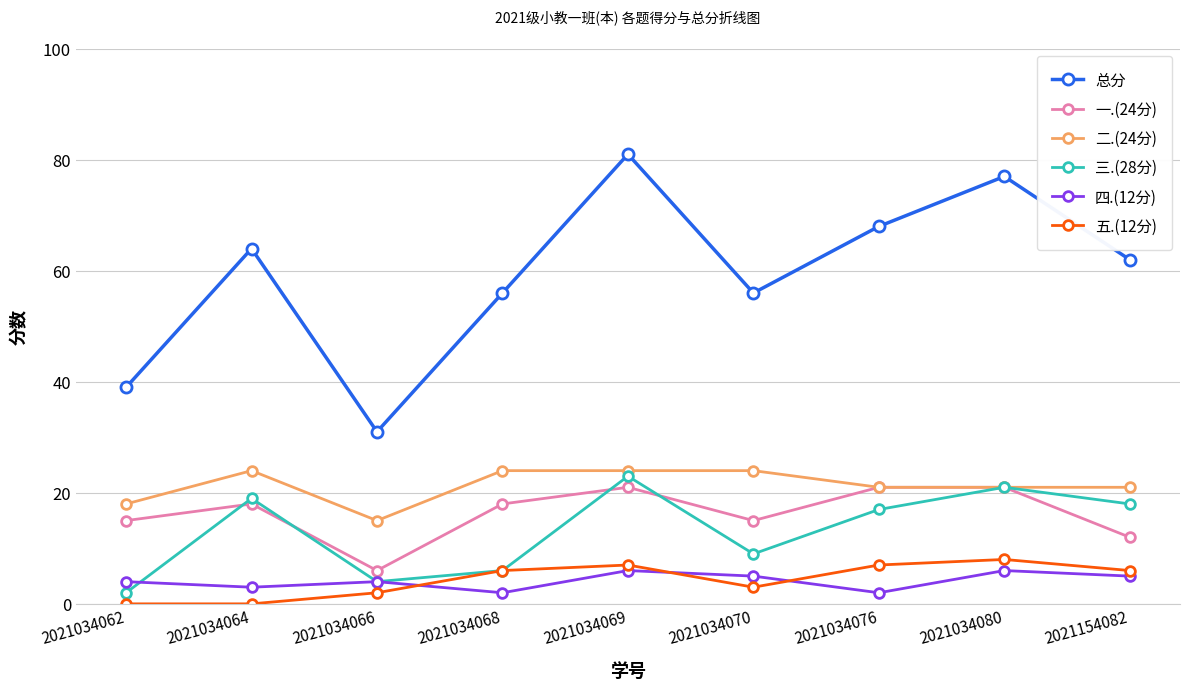

What is the value of the 五.(12分) point at the 4th from the left?

6